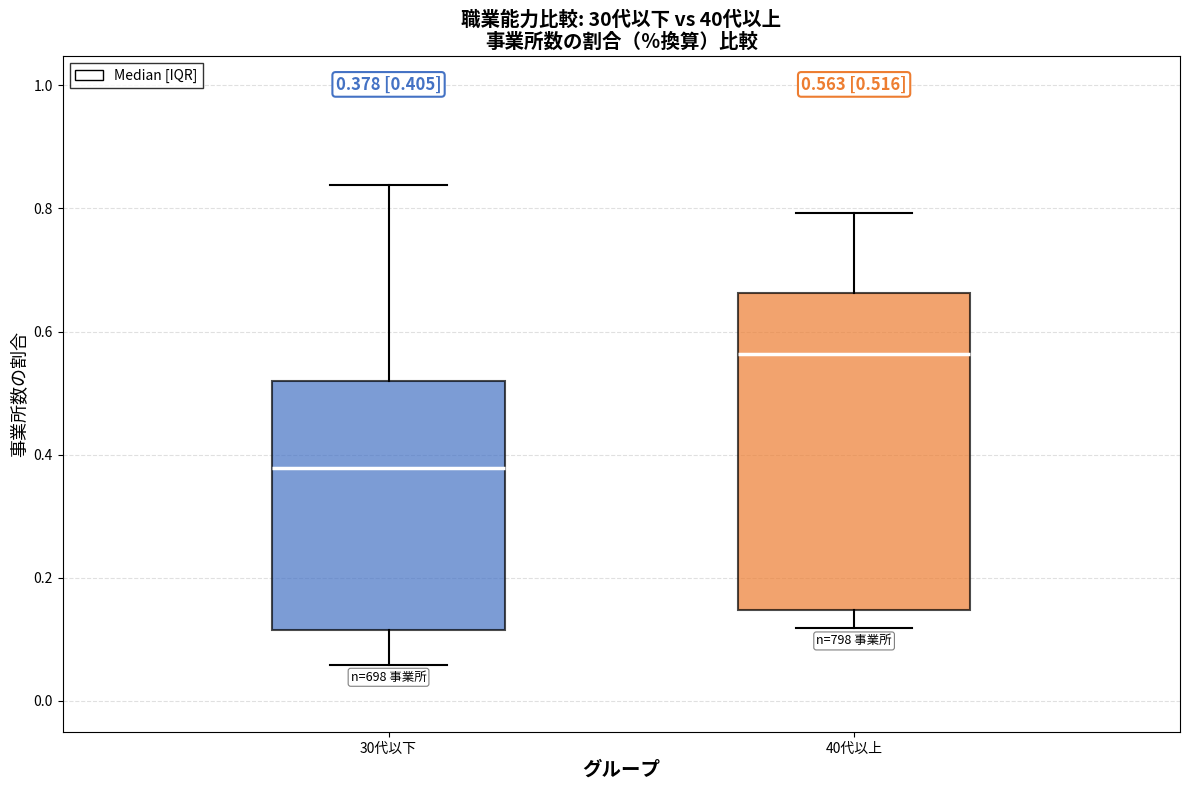

Which box has the lowest median line?

30代以下